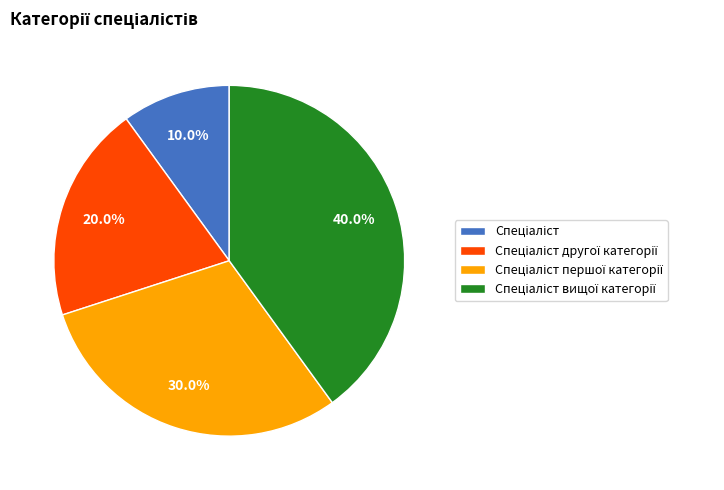

Is there any slice that represents more than half of the pie?

No